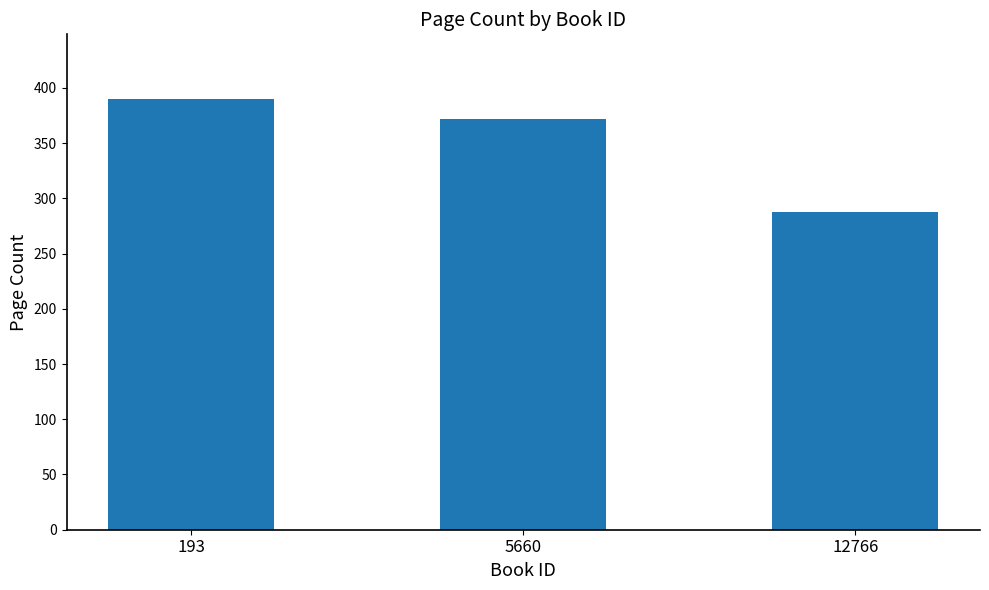

What is the value of the 3rd bar from the left?

288